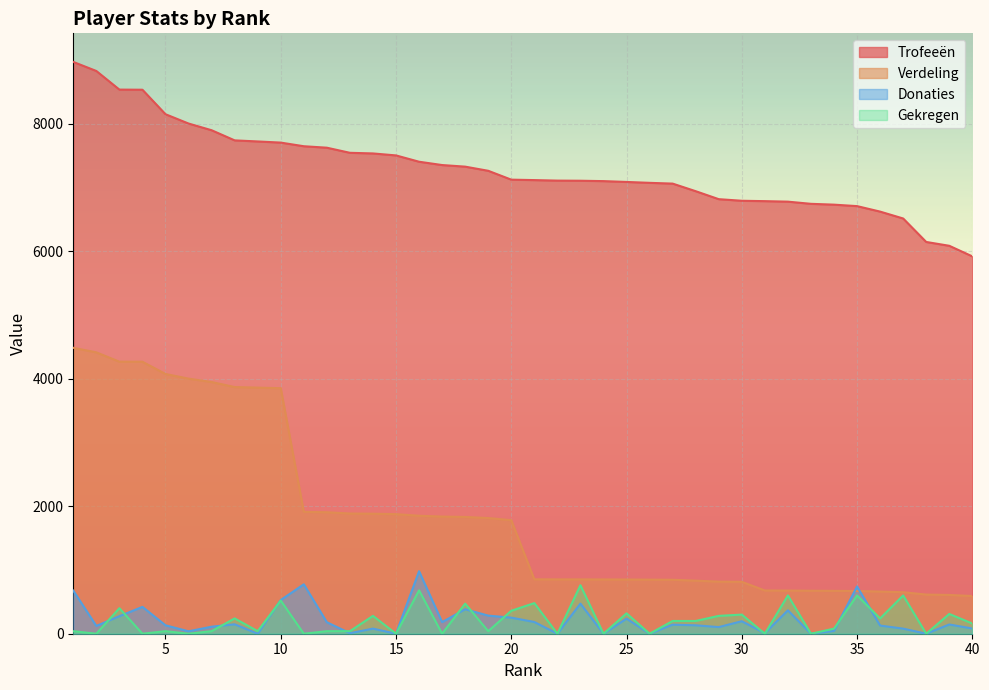

At which category does the chart reach its minimum across all series?

9